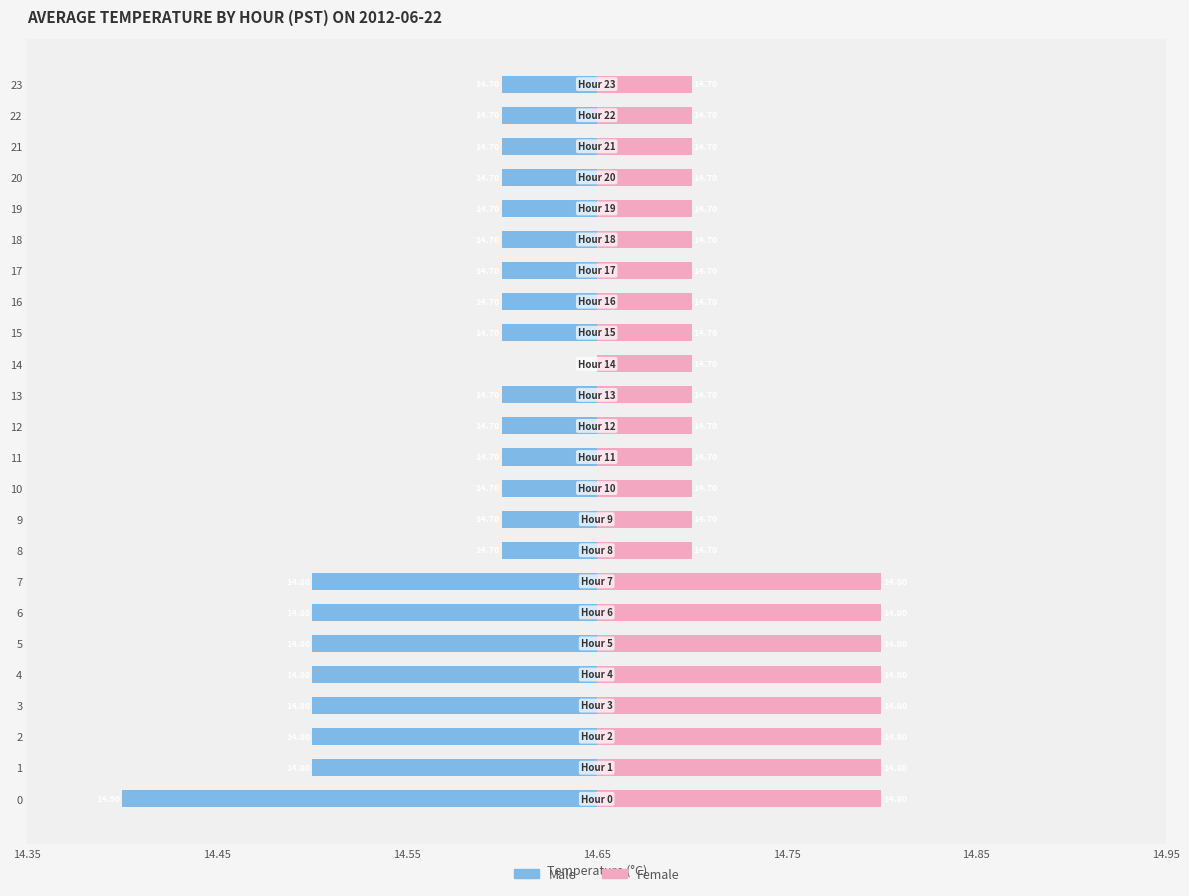

Between 8 and 1, which is larger?

8